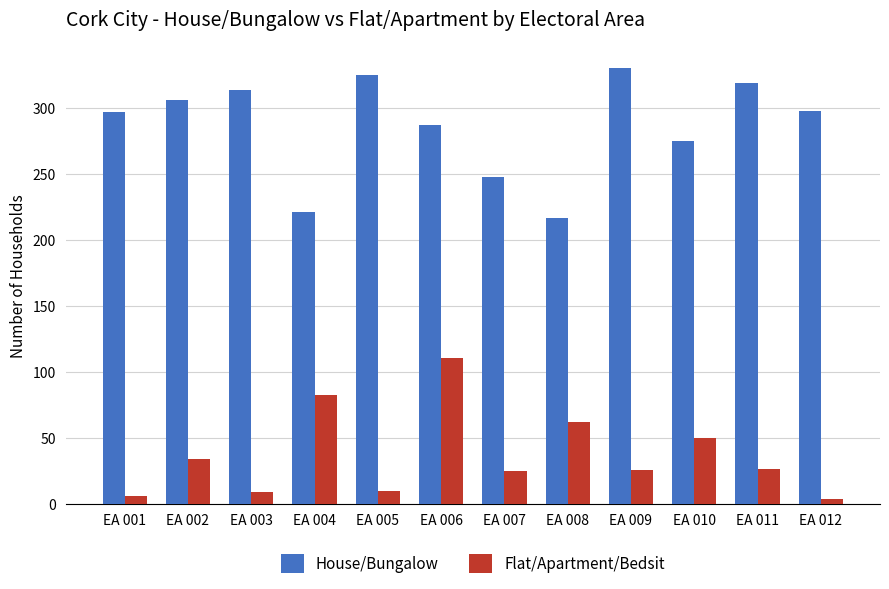

Which series has the largest range (max minus min)?

House/Bungalow